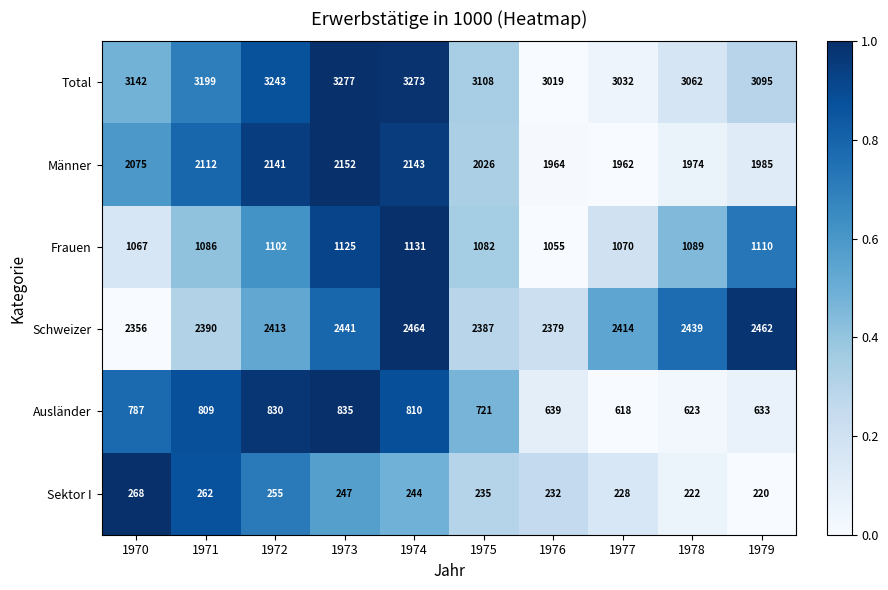

At which label does Total reach its peak?

1973